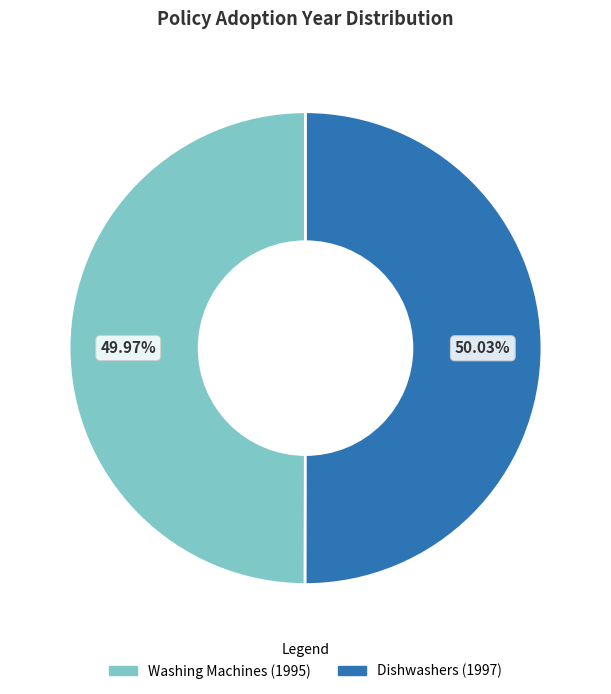

Combined, do Washing Machines (1995) and Dishwashers (1997) account for over 50%?

Yes